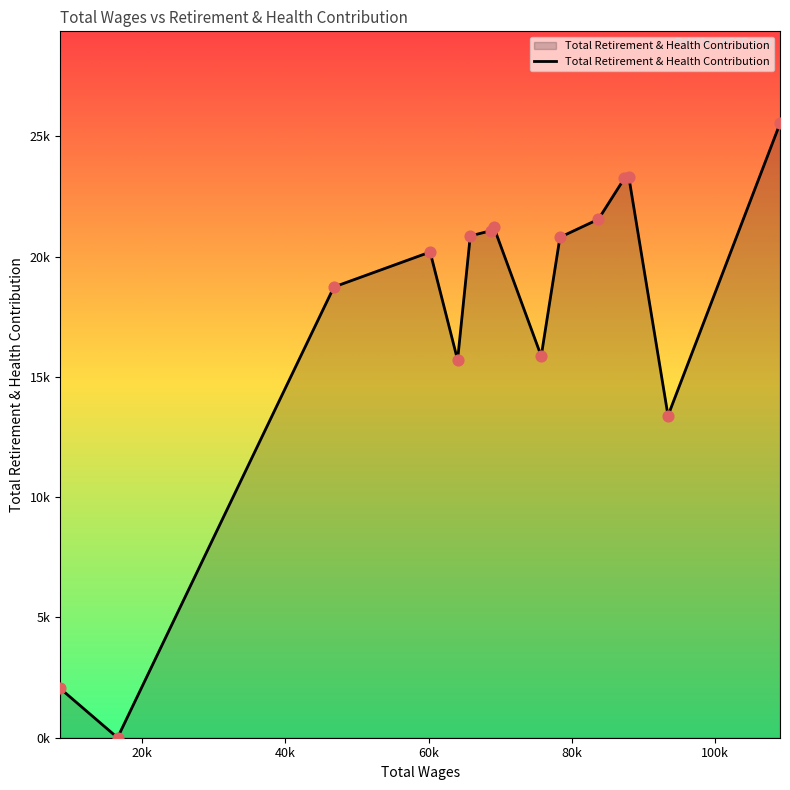

Is this an area chart (filled region under the line)?

Yes